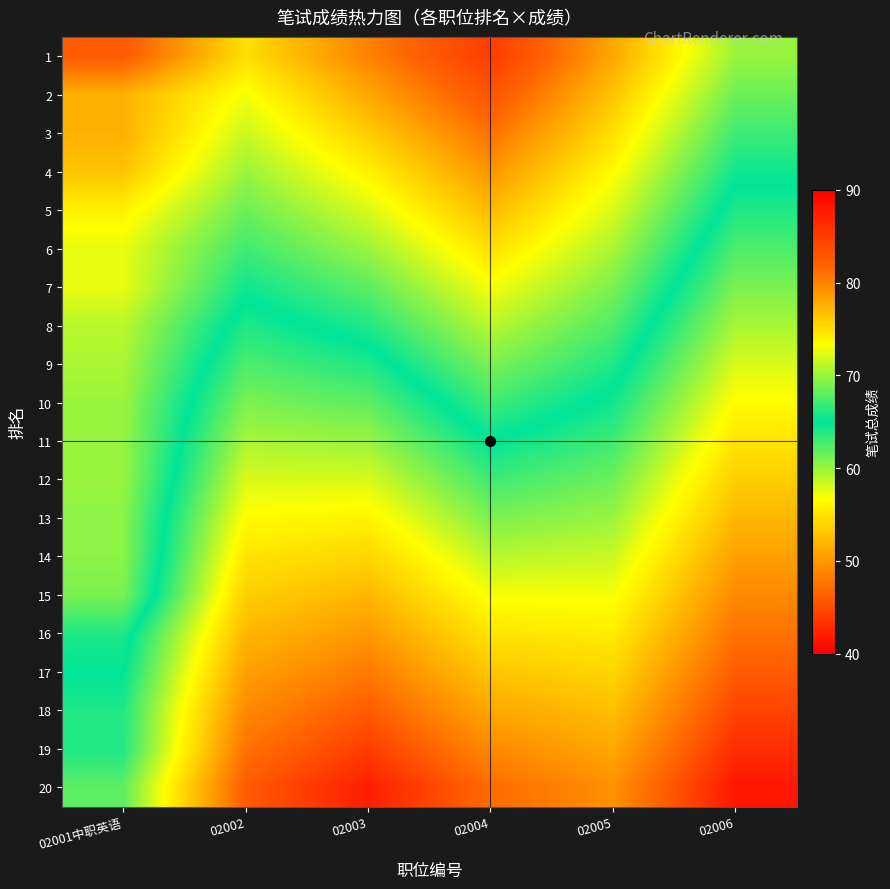

At how many categories does at least one series exceed 69?

6